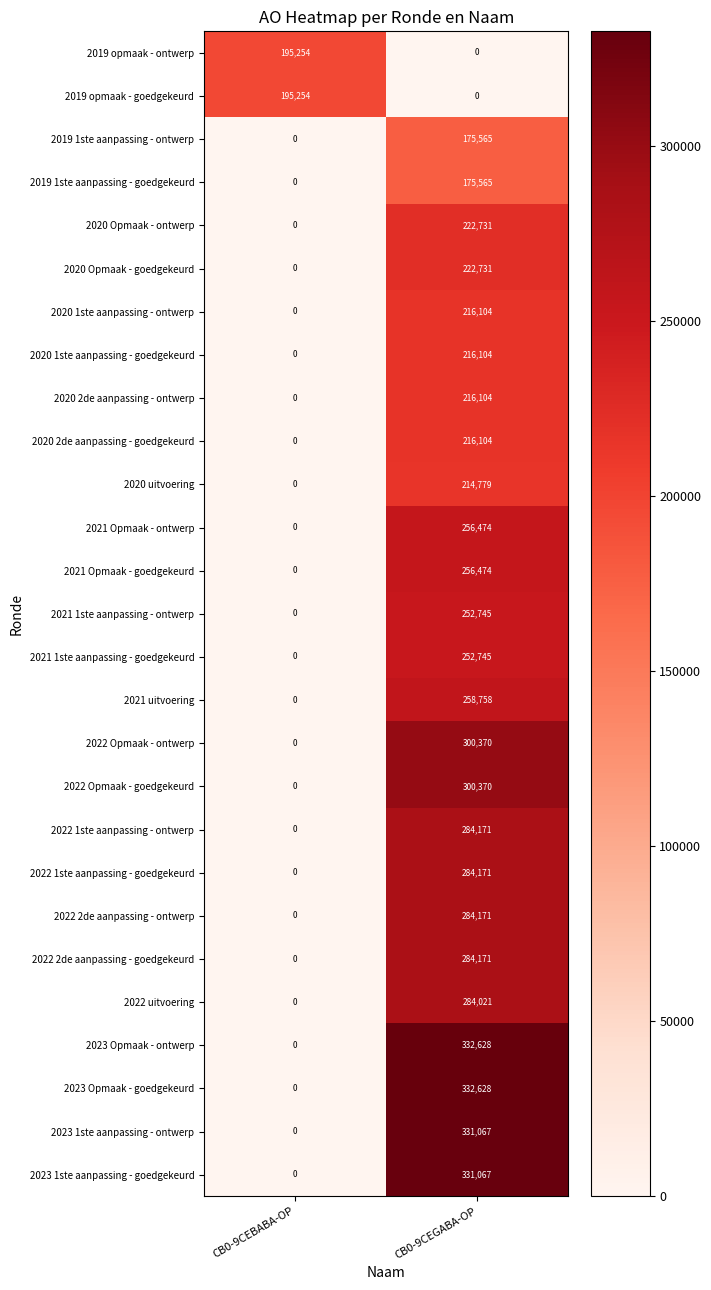

List the labels in order of 2019 1ste aanpassing - goedgekeurd value, largest first.

CB0-9CEGABA-OP, CB0-9CEBABA-OP